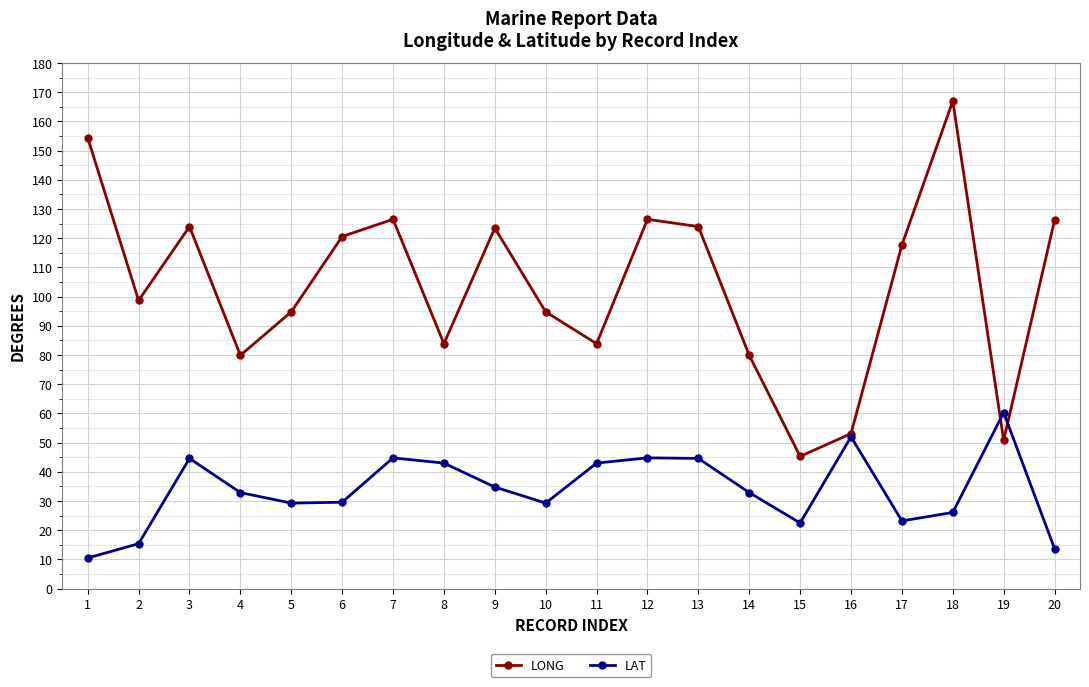

Which series has the widest spread of values?

LONG